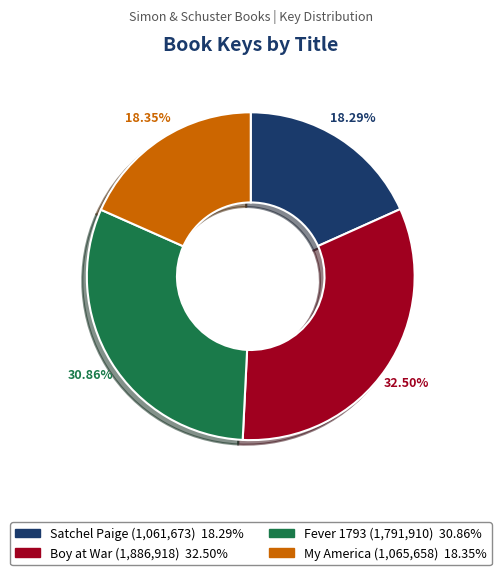

Between Satchel Paige and Boy at War, which is larger?

Boy at War